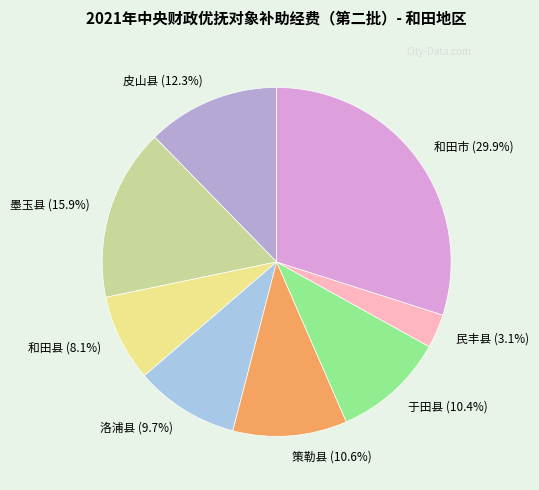

Do 和田县 and 皮山县 together represent more than half of the pie?

No